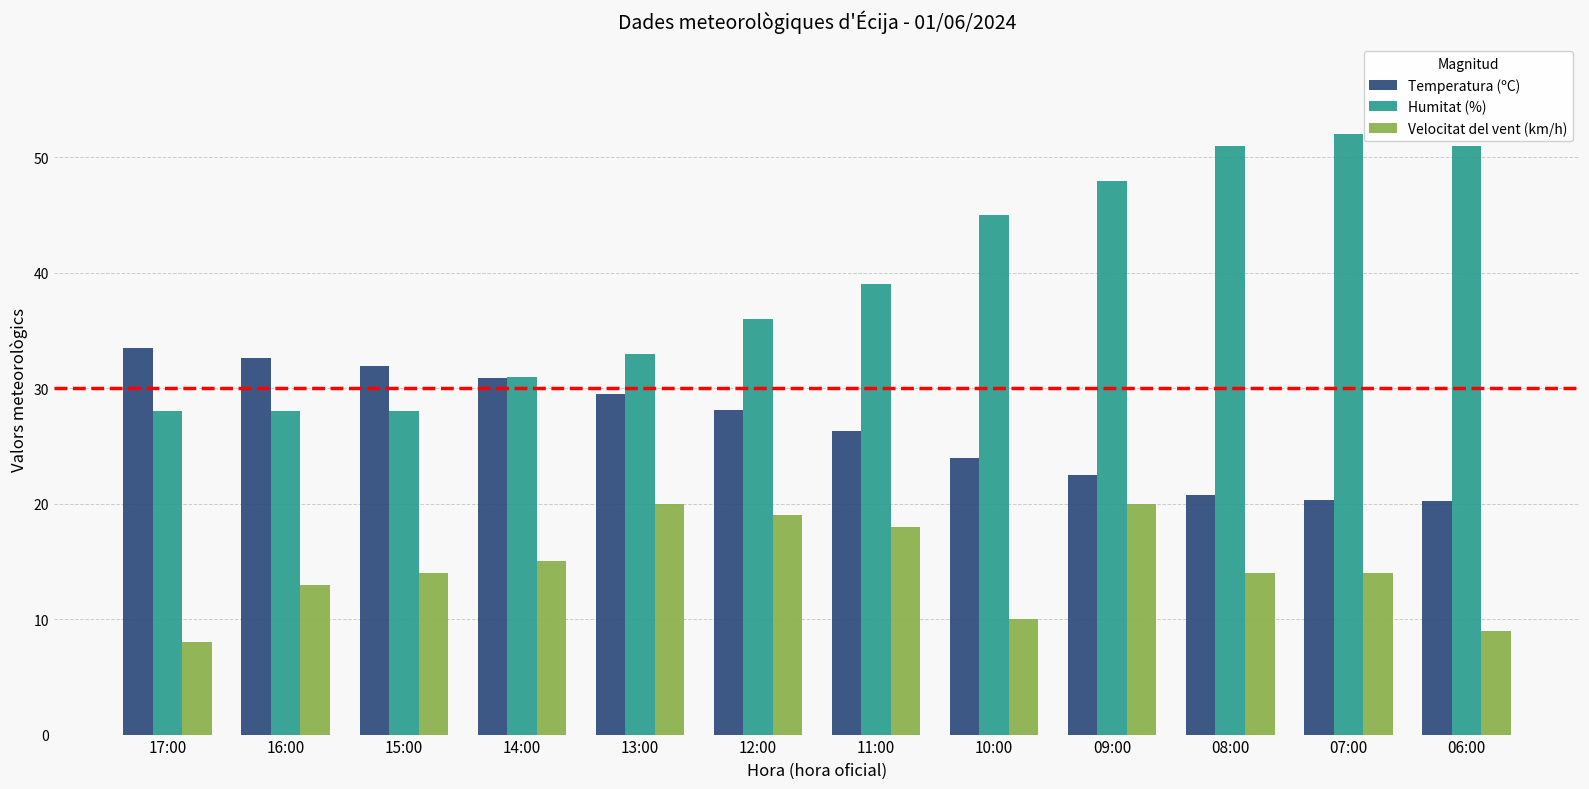

Which series changed the most between 16:00 and 10:00?

Humitat (%)